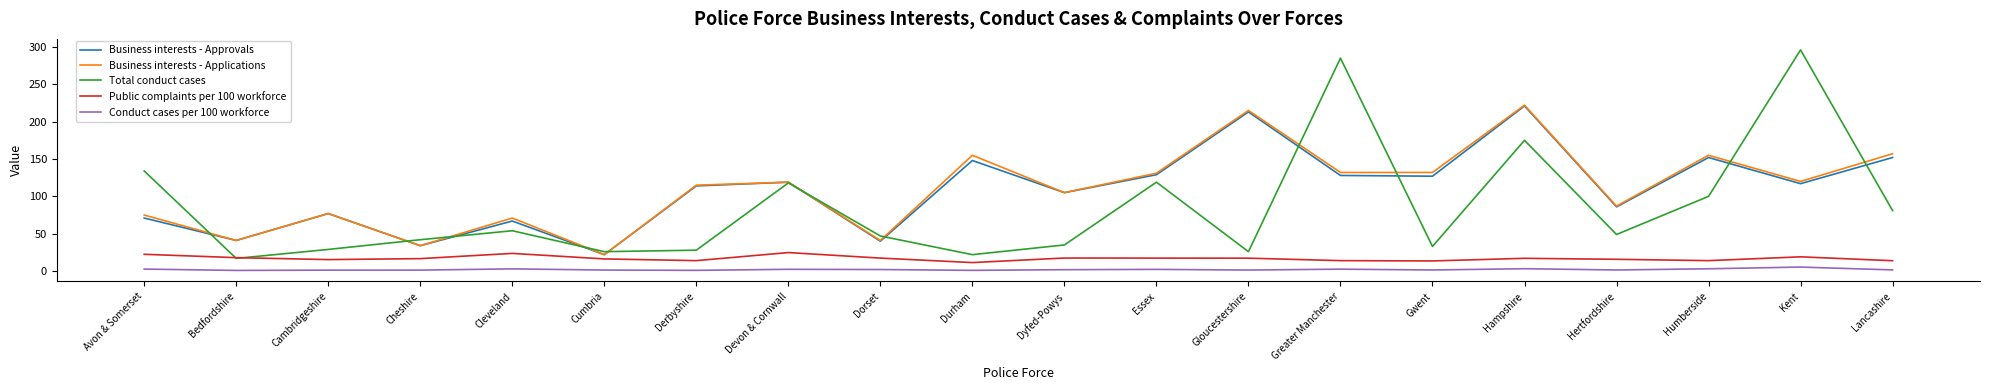

What is the sum of all Business interests - Approvals values?

2163.0